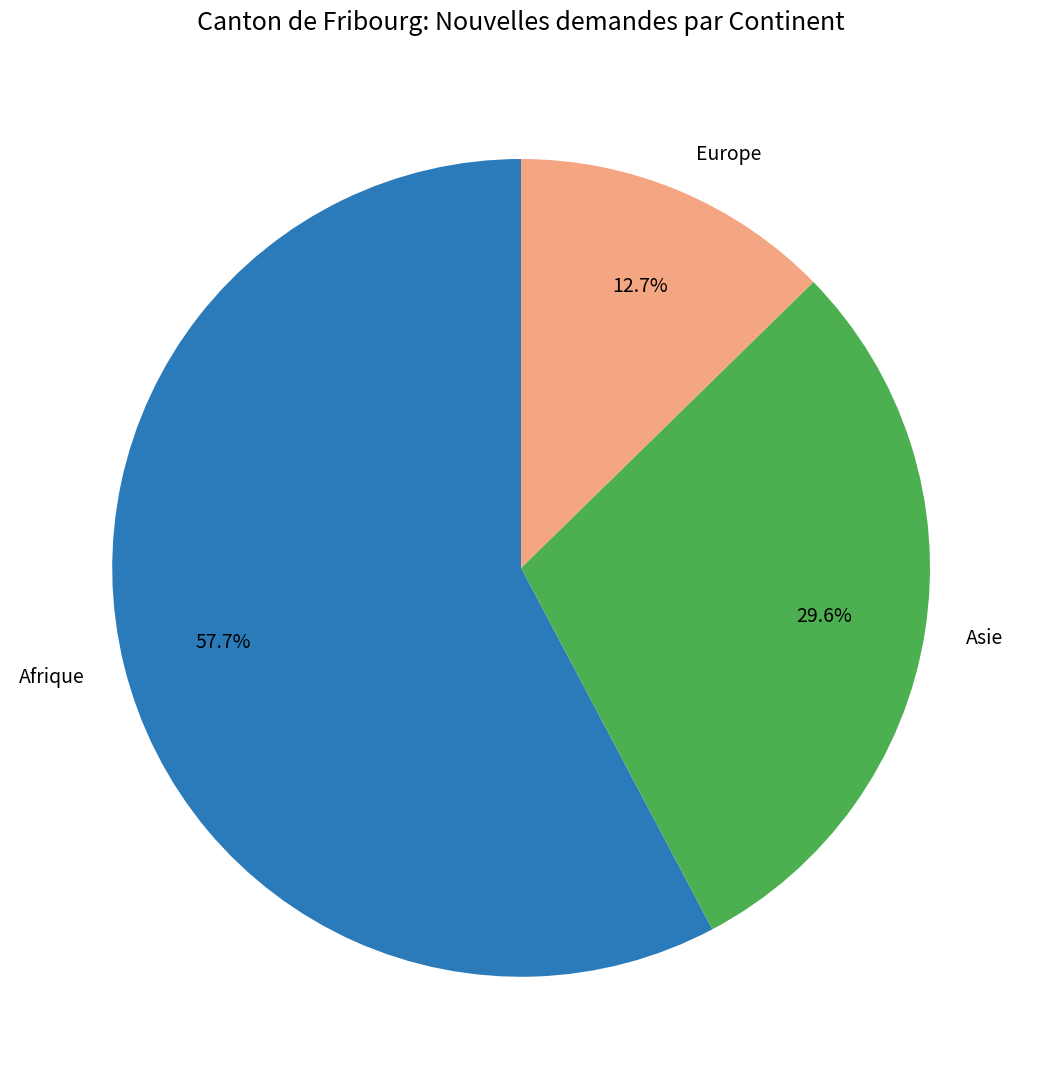

How many slices are in this pie chart?

3